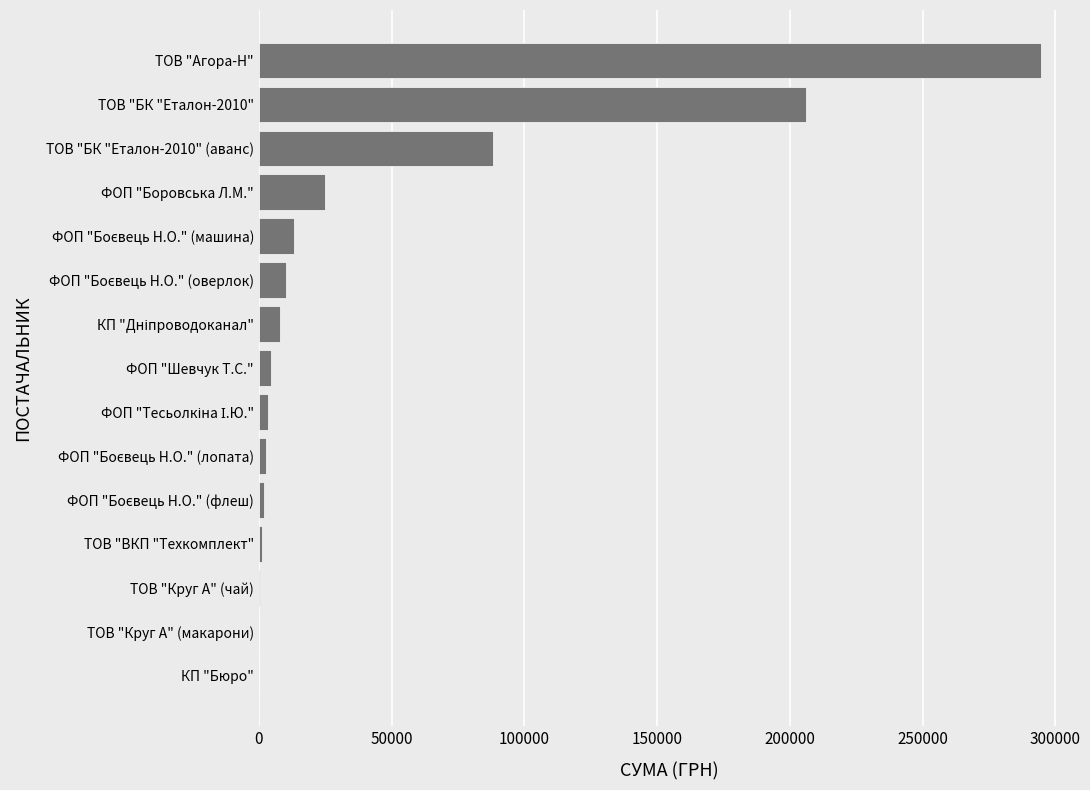

What is the sum of all values?

659789.2